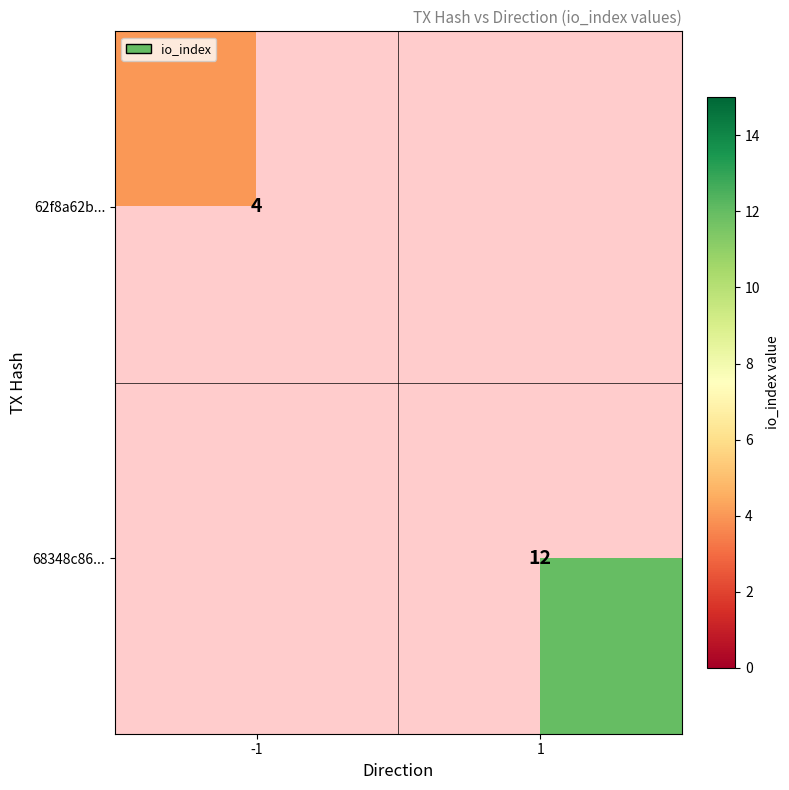

Is the value of 62f8a62b... at -1 greater than the value of 68348c86... at 1?

No